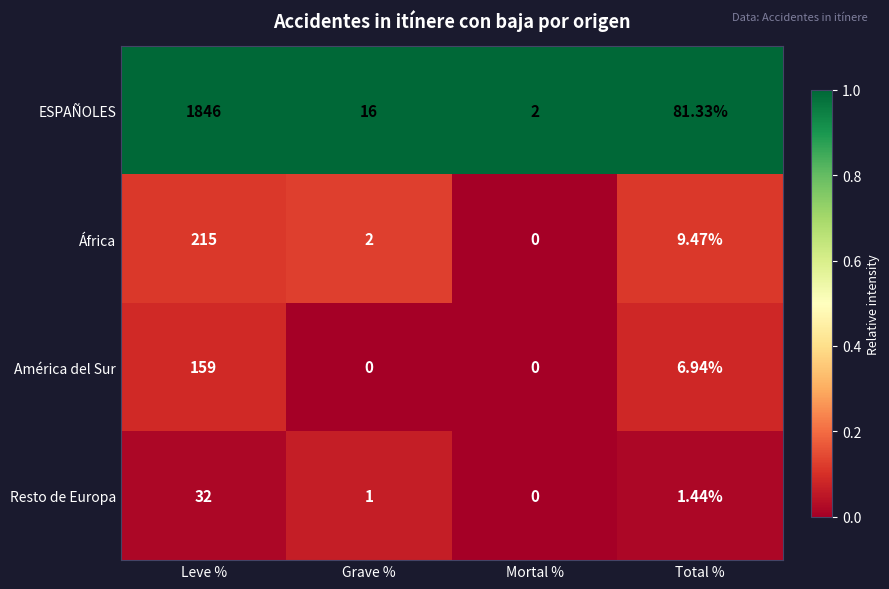

What is the spread (max minus min) of values at Grave %?

16.0